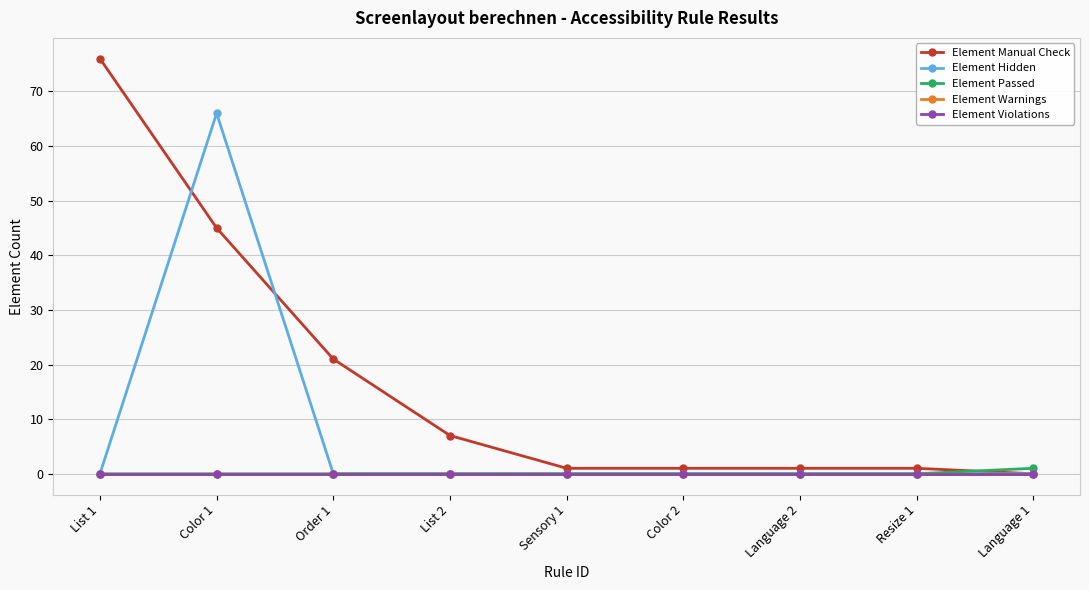

Reading left to right, extract all data points from this chart.

Element Manual Check: 76	45	21	7	1	1	1	1	0
Element Hidden: 0	66	0	0	0	0	0	0	0
Element Passed: 0	0	0	0	0	0	0	0	1
Element Warnings: 0	0	0	0	0	0	0	0	0
Element Violations: 0	0	0	0	0	0	0	0	0